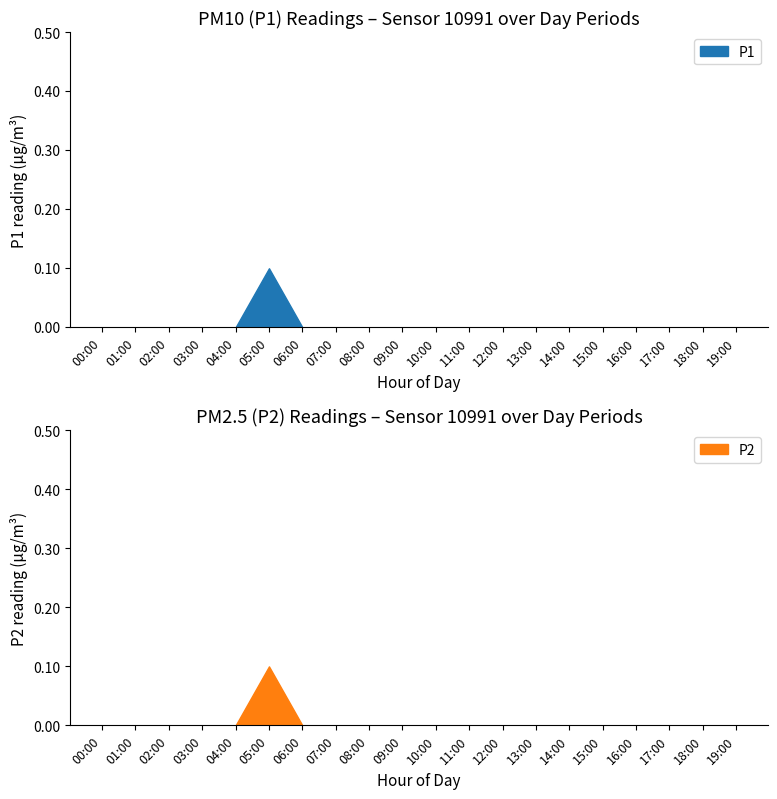

The value of P1 at 07:00 is 0.0. True or false?

True